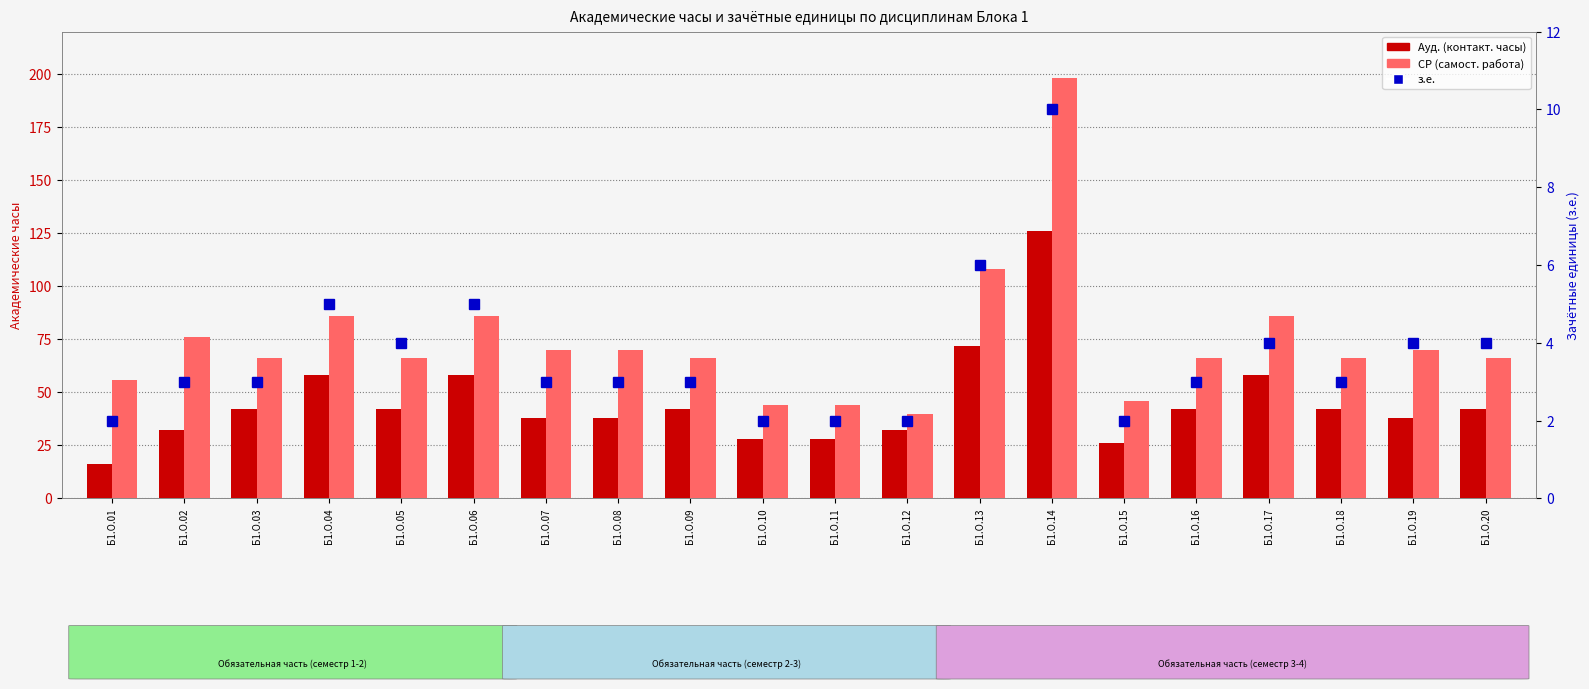

Reading left to right, transcribe all the data shown in this chart.

Ауд. (контакт. часы): 16	32	42	58	42	58	38	38	42	28	28	32	72	126	26	42	58	42	38	42
СР (самост. работа): 56	76	66	86	66	86	70	70	66	44	44	40	108	198	46	66	86	66	70	66
з.е.: 2	3	3	5	4	5	3	3	3	2	2	2	6	10	2	3	4	3	4	4